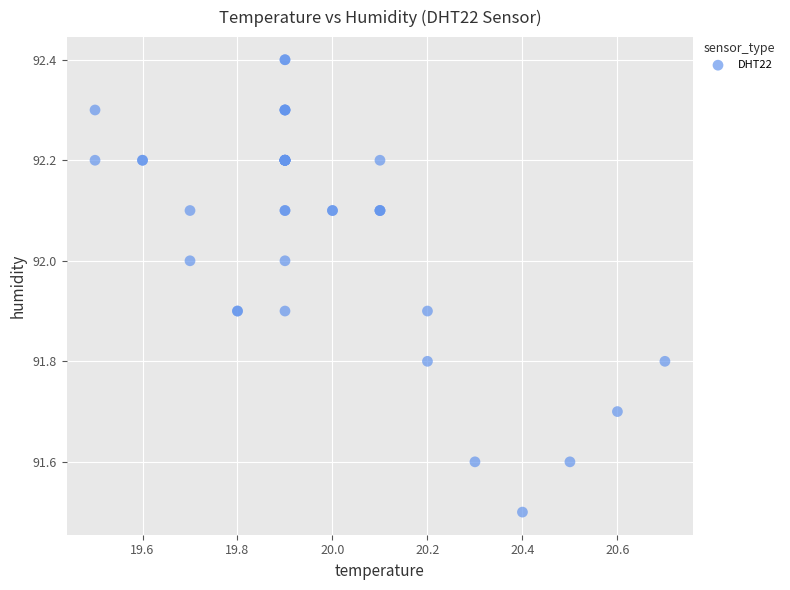

What Y value in the scatter plot is closest to 91?

91.5